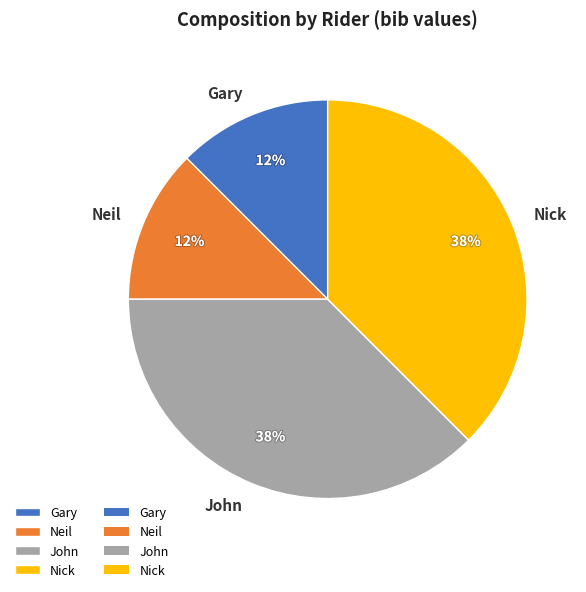

Which has a higher value, Neil or John?

John